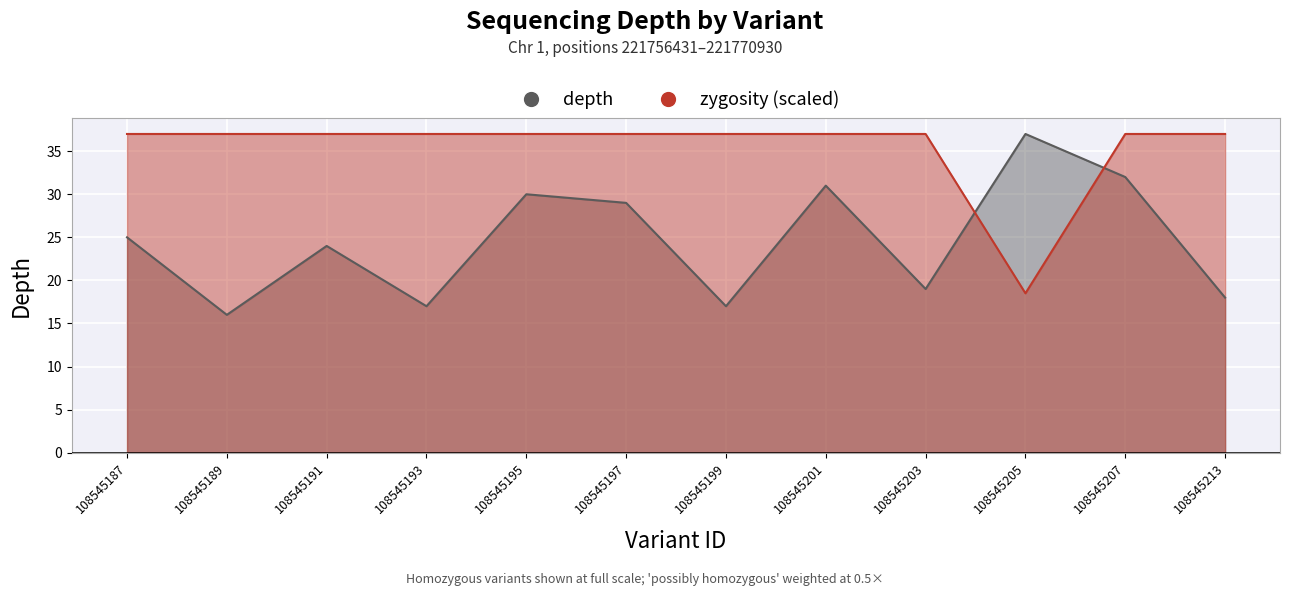

List the labels in order of zygosity_score value, smallest first.

108545205, 108545187, 108545189, 108545191, 108545193, 108545195, 108545197, 108545199, 108545201, 108545203, 108545207, 108545213